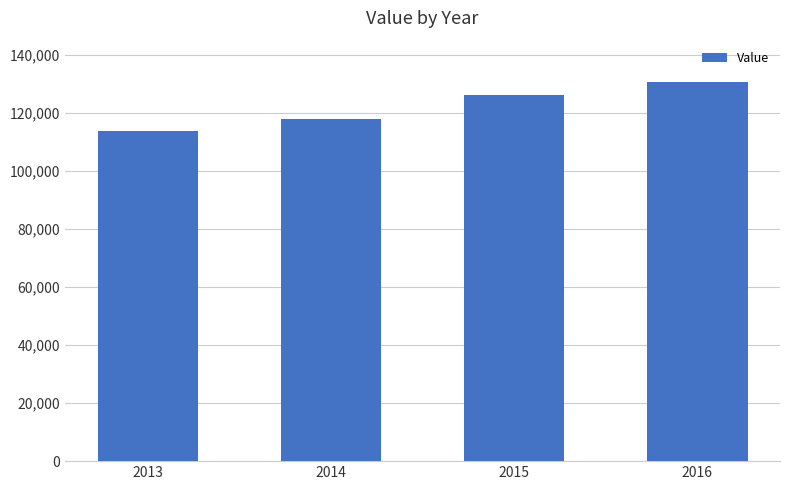

Rank the categories by value from highest to lowest.

2016, 2015, 2014, 2013